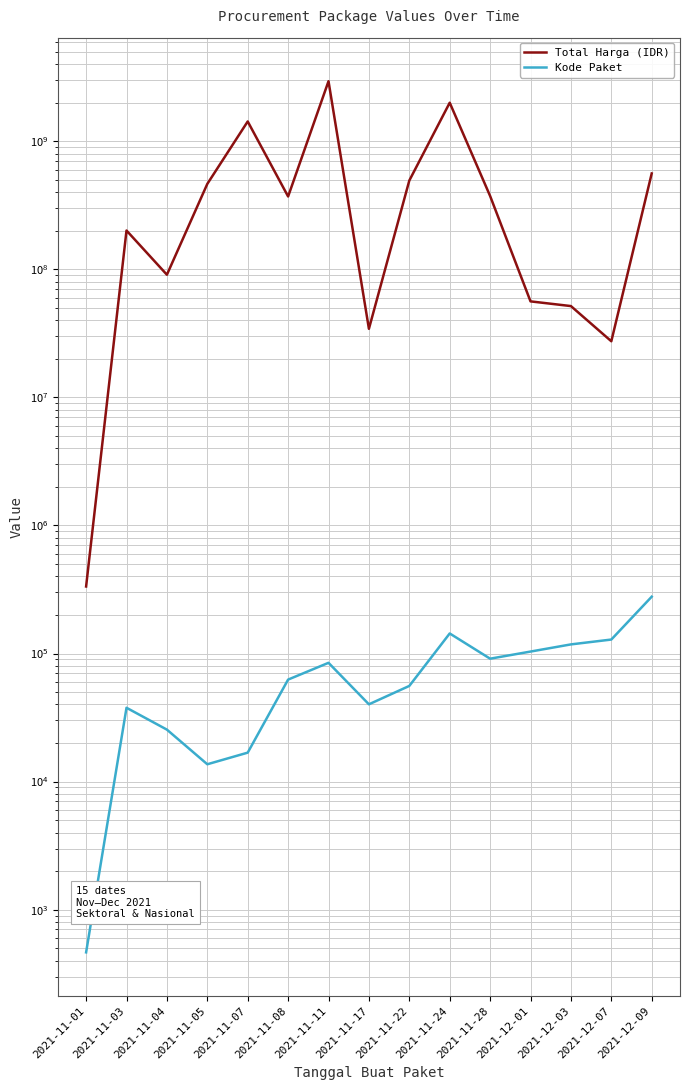

What is the sum of all Kode Paket values?

1199175